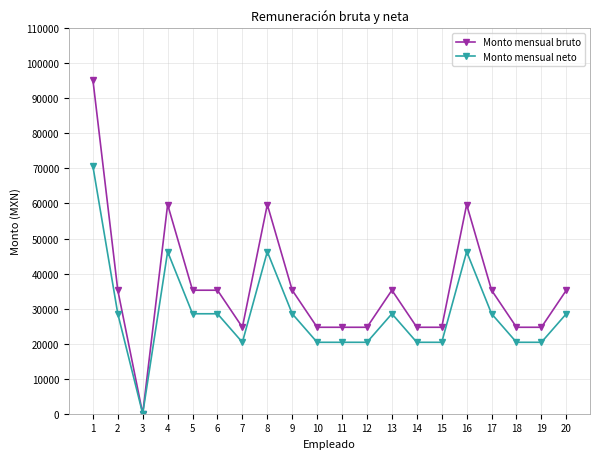

Where does the Monto mensual neto series first go above 28527?

1